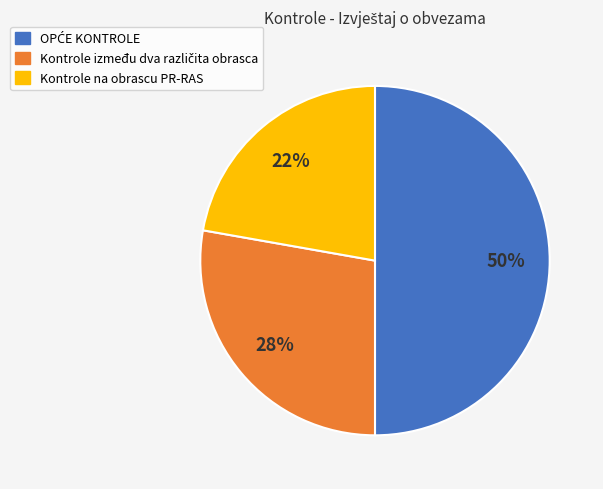

True or false: Kontrole na obrascu PR-RAS accounts for 11% of the total.

False